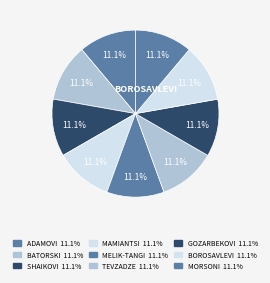

Does any single category account for the majority?

No